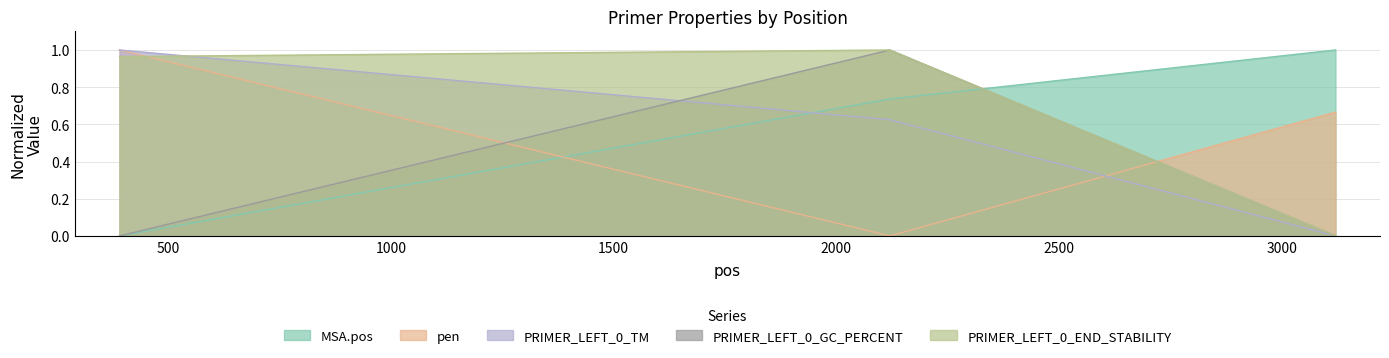

Where is MSA.pos nearest to the value 0?

390